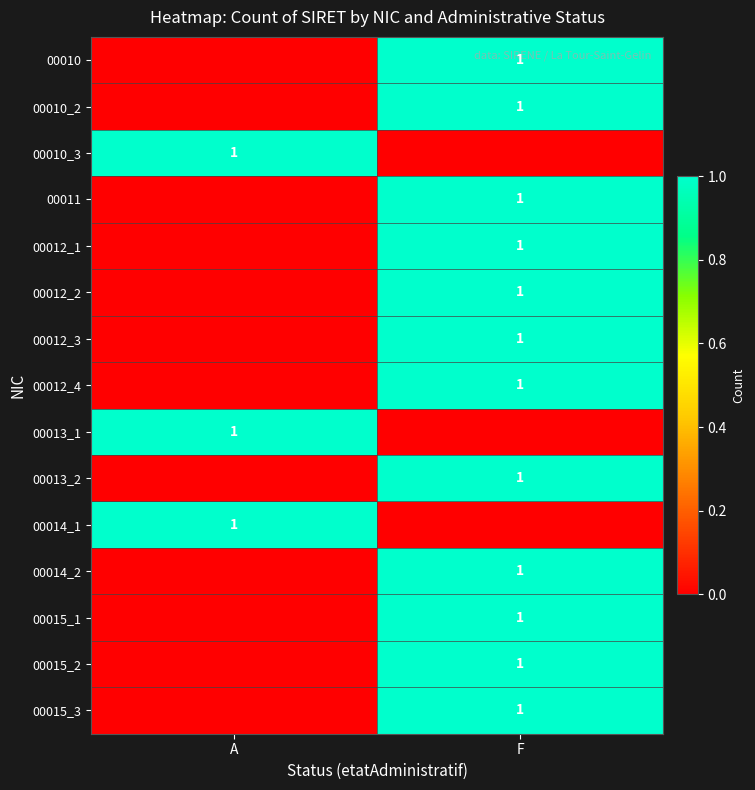

Which has a higher value, F or A?

F